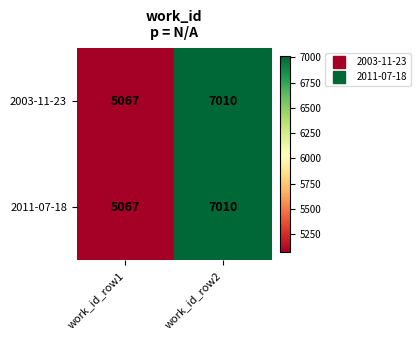

What is the difference between the maximum and minimum values in the 2003-11-23 series?

1943